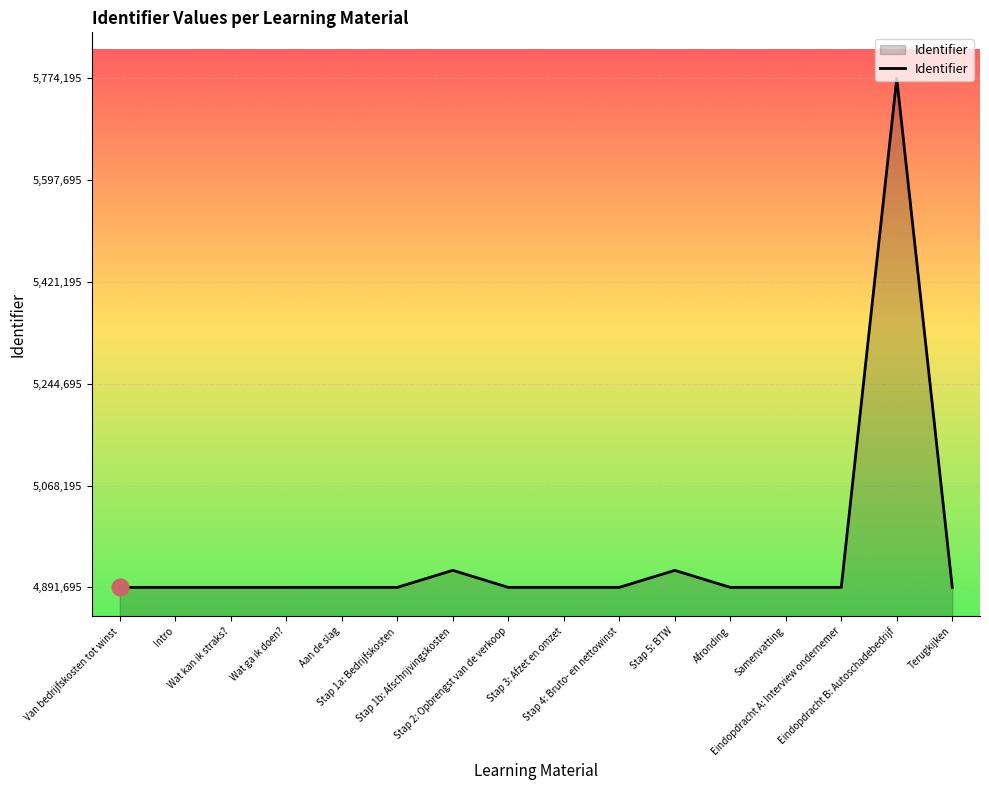

How many lines are shown in the chart?

1